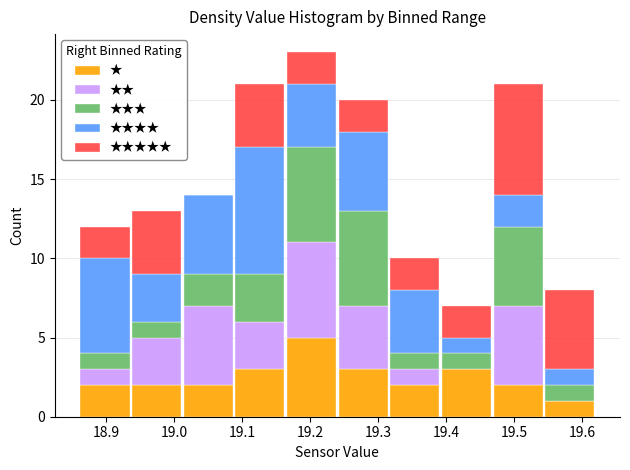

Reading left to right, transcribe this chart: for each stacked bar, give the range it covers on the x-axis and its total height. Neither the bar edges nor the heights are printed on the chart, so give them approximately, as read against the axes.

18.860 to 18.936: 12
18.936 to 19.012: 13
19.012 to 19.088: 14
19.088 to 19.164: 21
19.164 to 19.240: 23
19.240 to 19.316: 20
19.316 to 19.392: 10
19.392 to 19.468: 7
19.468 to 19.544: 21
19.544 to 19.620: 8